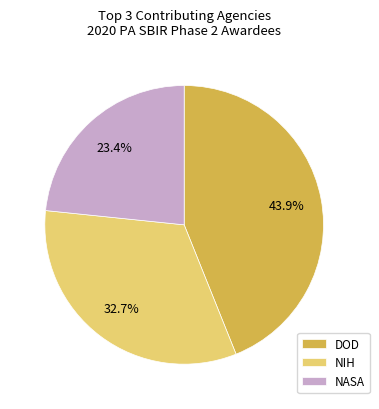

Which category has the biggest portion of the pie?

DOD